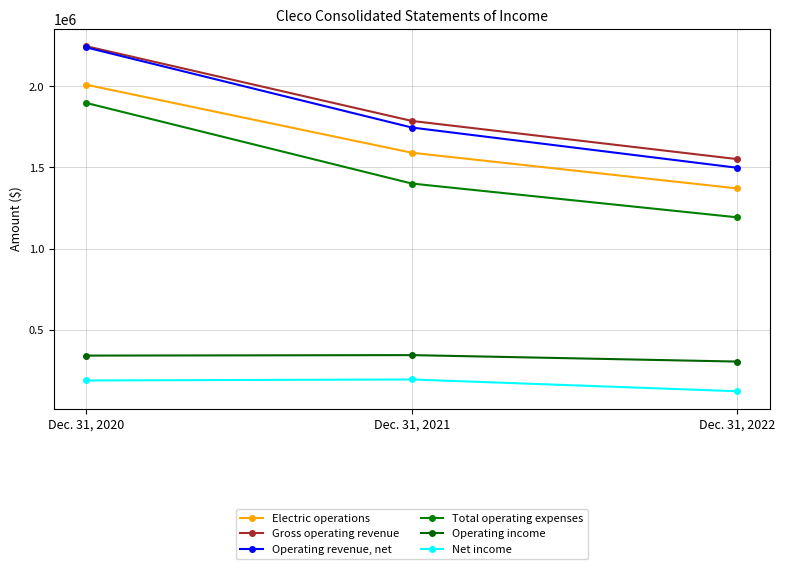

What is the average value of the Net income series?

168692